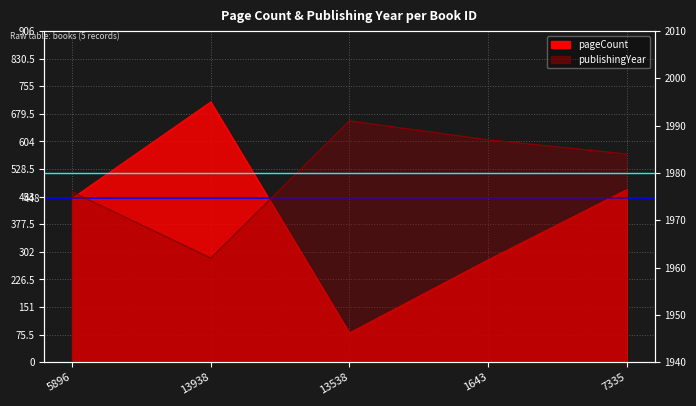

Between 5896 and 13938, which is larger?

5896